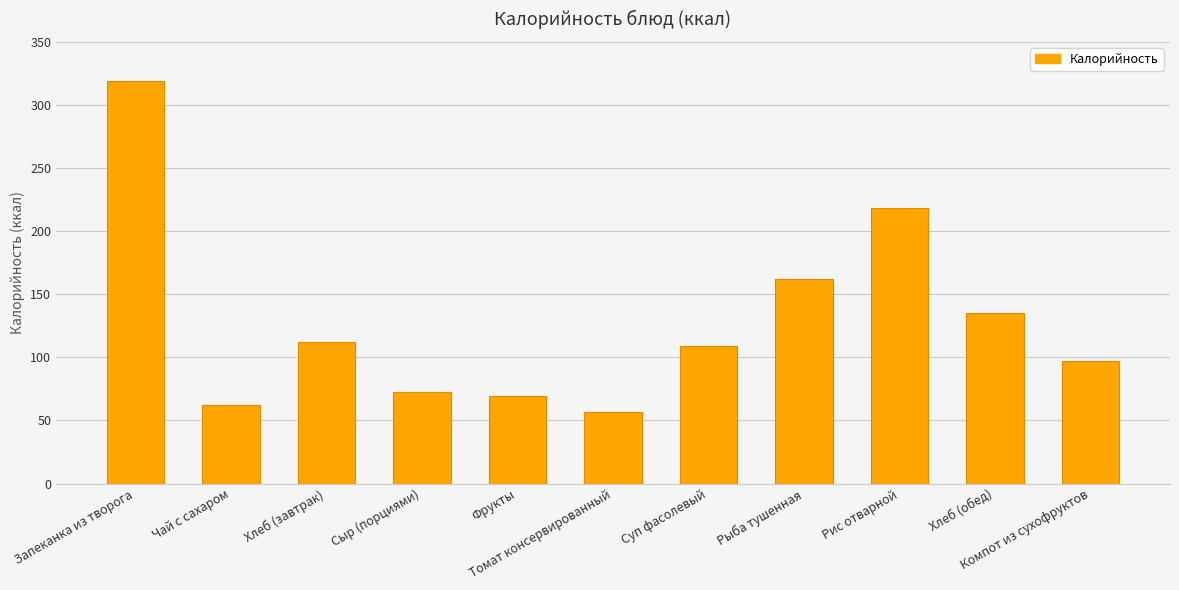

Rank the categories by value from lowest to highest.

Томат консервированный, Чай с сахаром, Фрукты, Сыр (порциями), Компот из сухофруктов, Суп фасолевый, Хлеб (завтрак), Хлеб (обед), Рыба тушенная, Рис отварной, Запеканка из творога